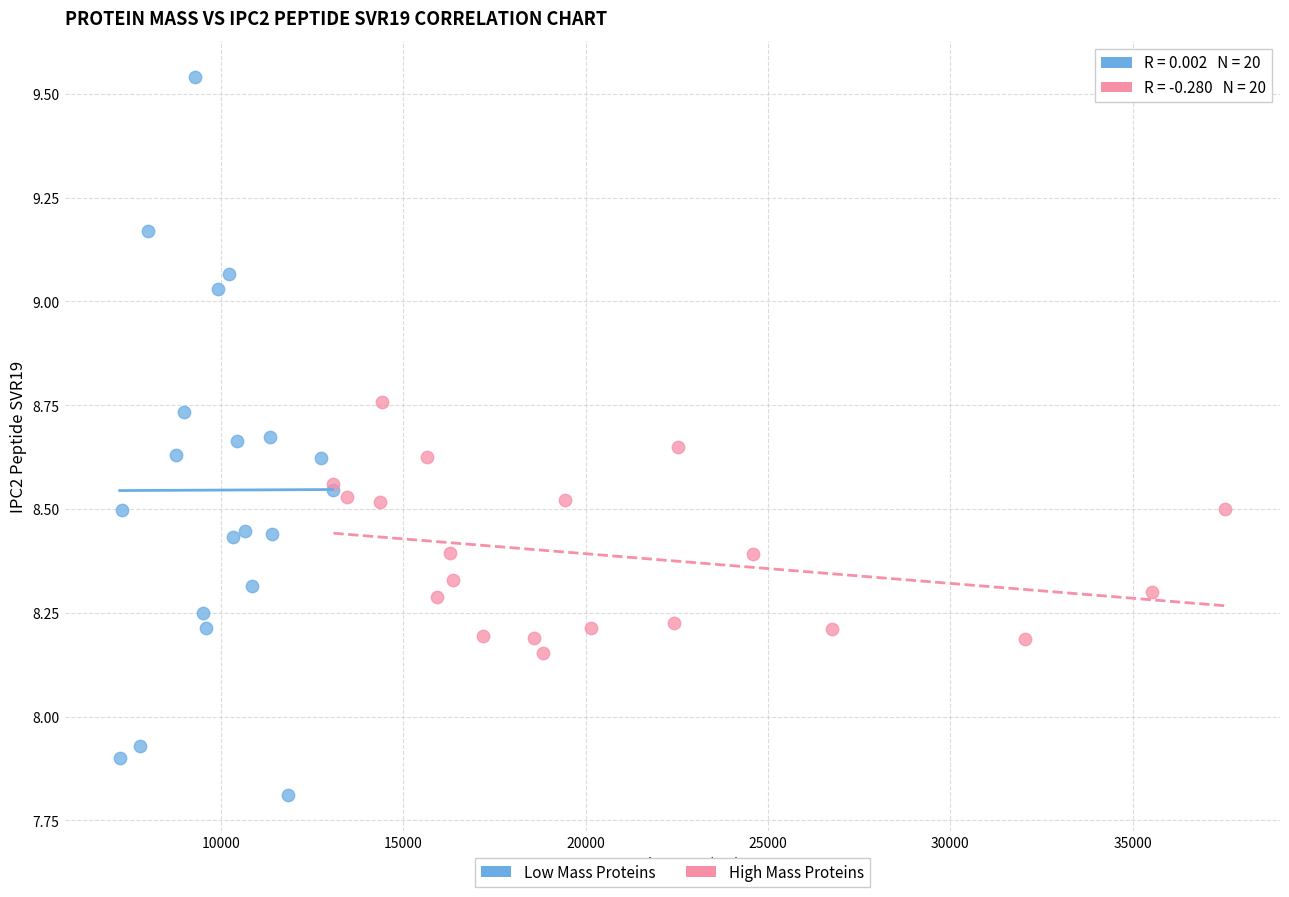

Which series has the widest spread of Y values?

Low Mass Proteins